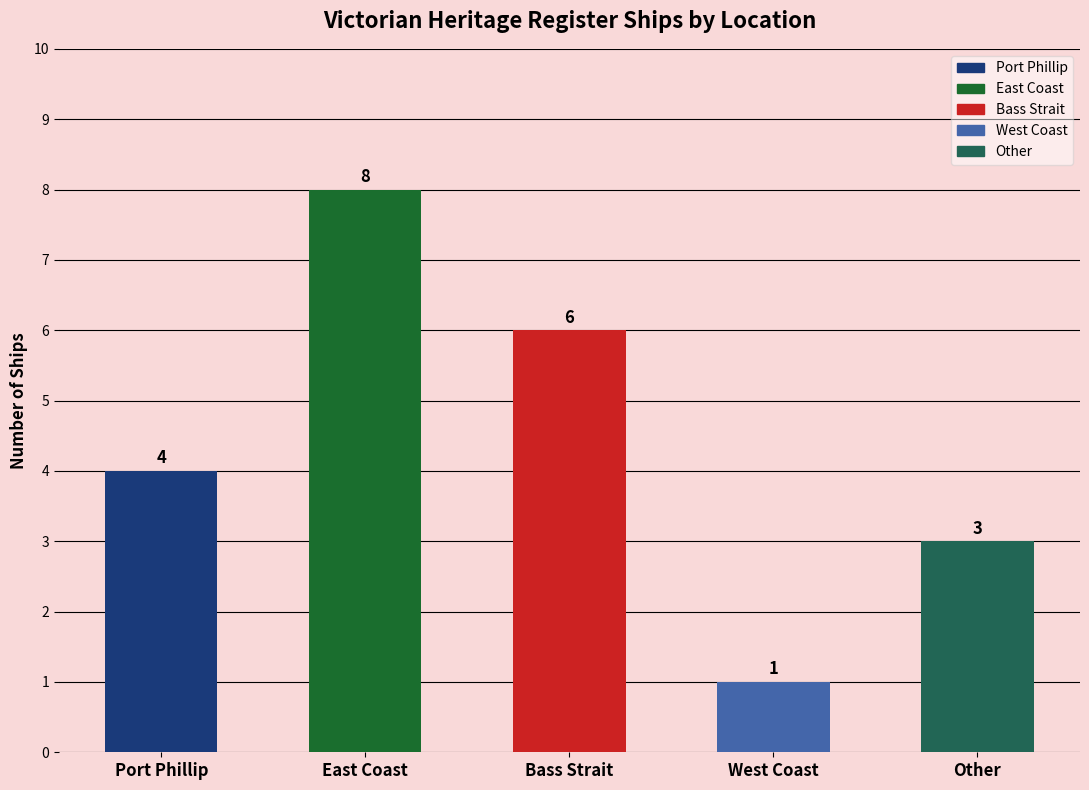

Reading left to right, list all the values displayed in this chart.

4	8	6	1	3